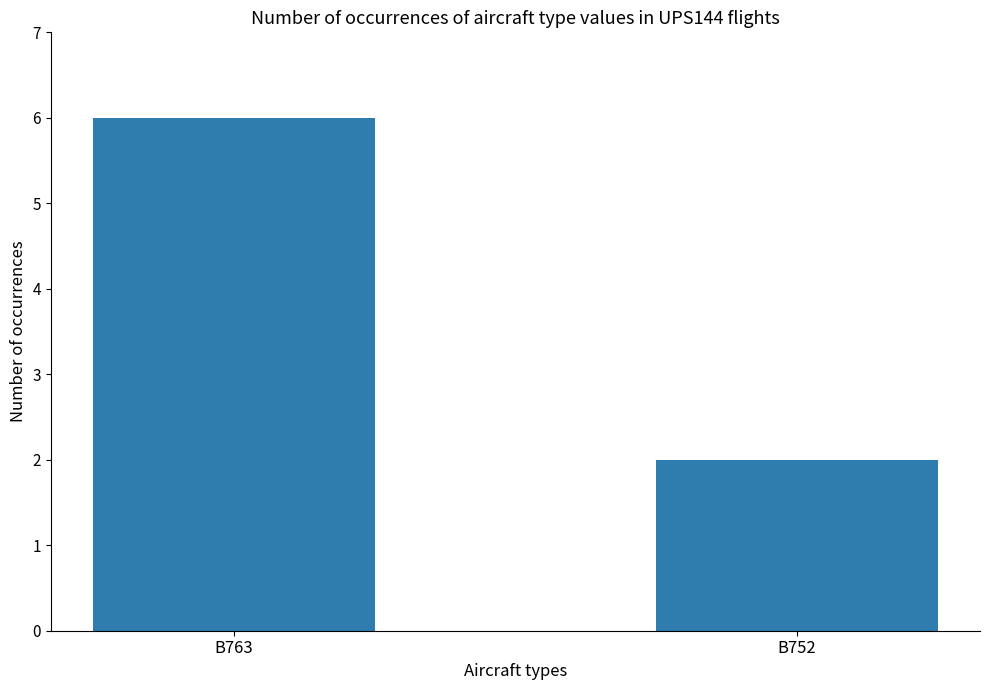

Reading right to left, extract all data points from this chart.

2	6